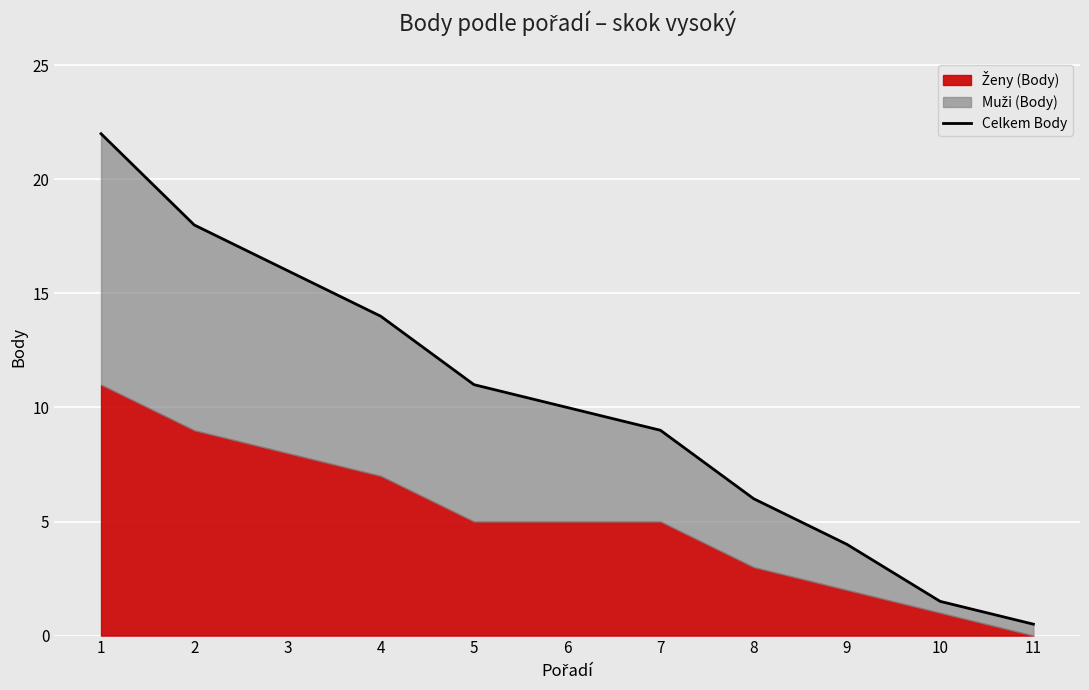

List the labels in order of value, smallest first.

11, 10, 9, 8, 7, 6, 5, 4, 3, 2, 1